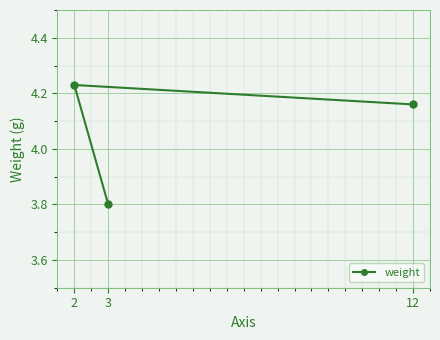

Which has a higher value, 12 or 2?

2